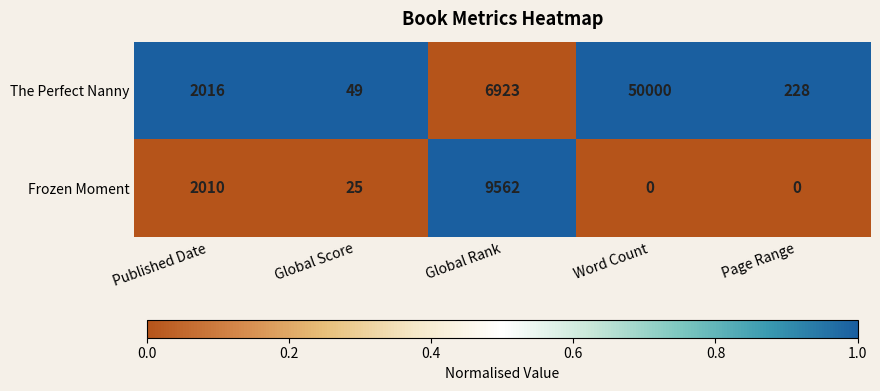

Rank the series by their average value, from lowest to highest.

Frozen Moment, The Perfect Nanny